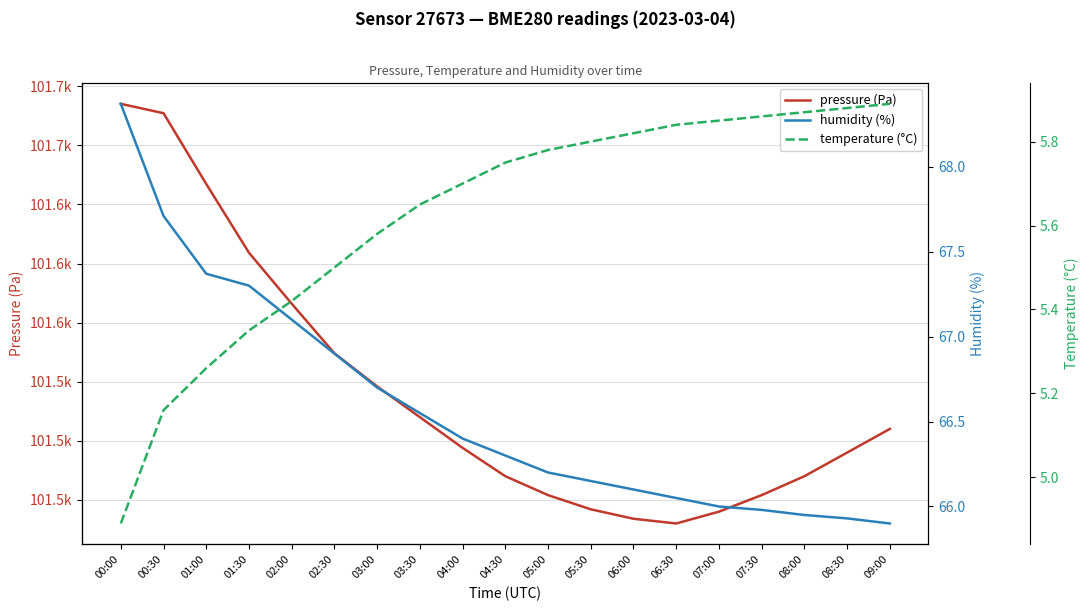

How many distinct data groups are displayed?

3